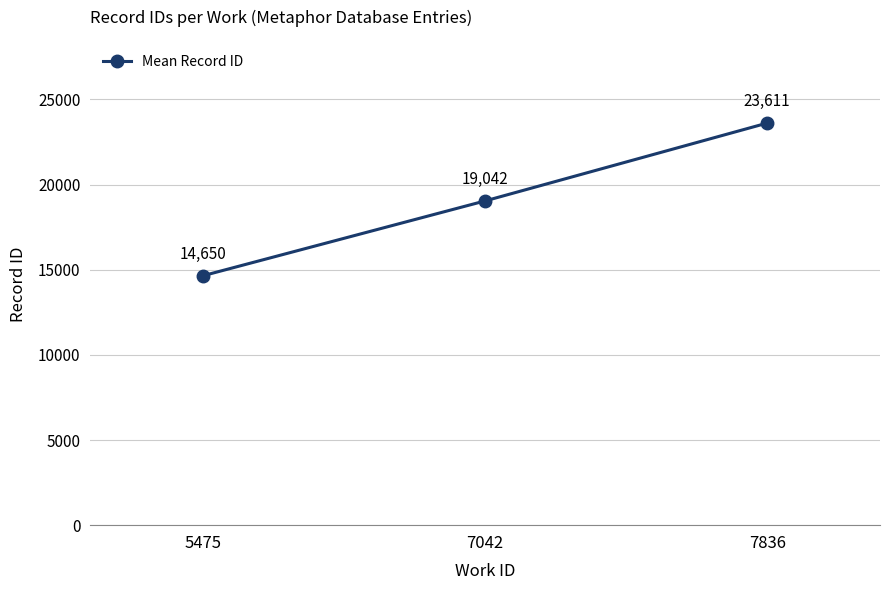

Reading left to right, what are all the values shown in this chart?

5475=14650	7042=19042	7836=23611